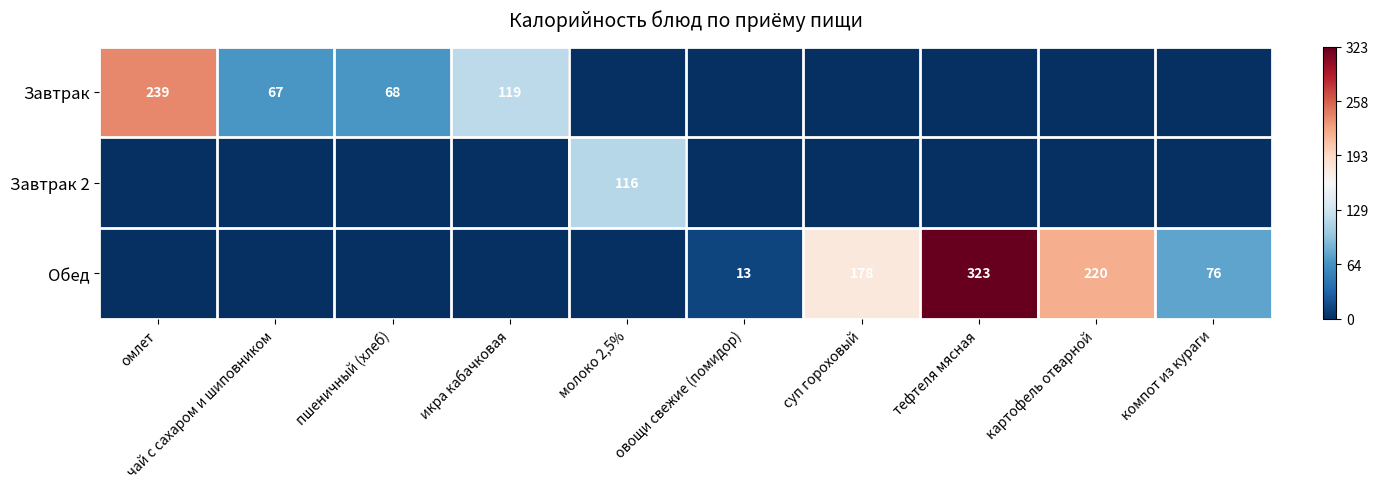

What is the difference between the Завтрак values at пшеничный (хлеб) and омлет?

171